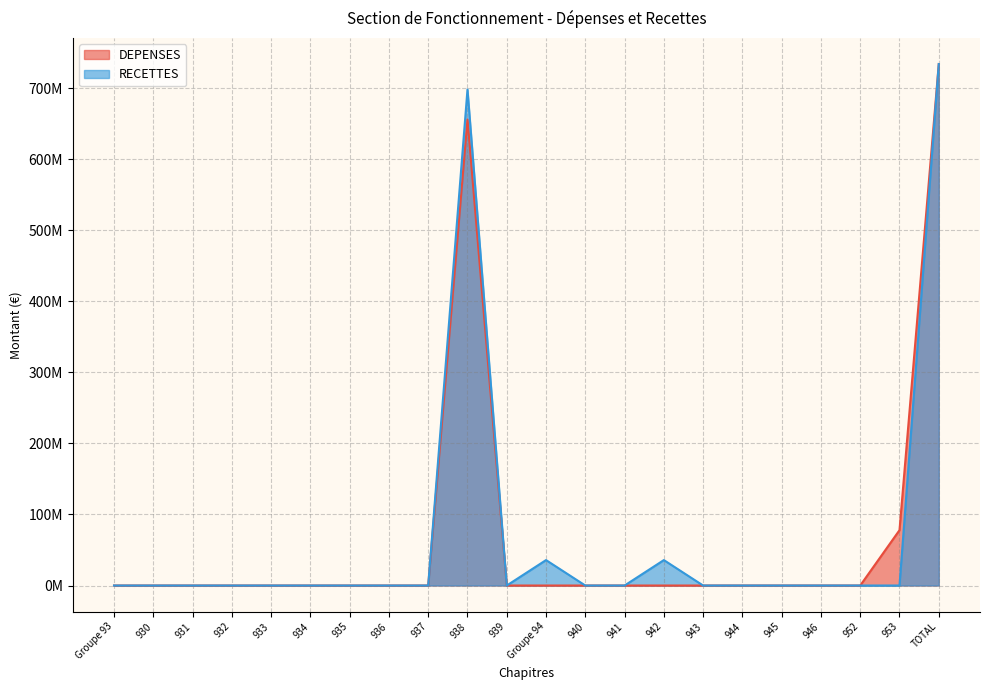

True or false: RECETTES and DEPENSES intersect in this chart.

False